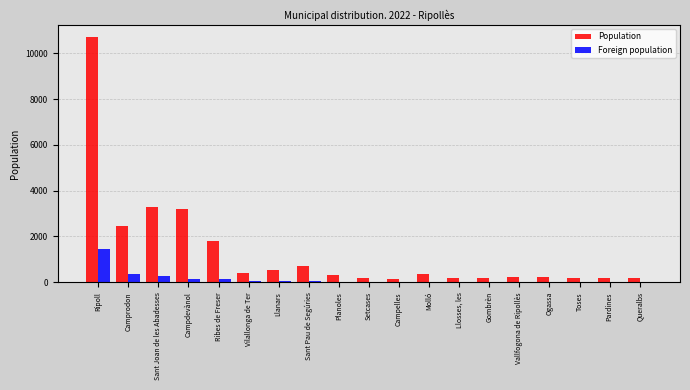

The Population series shows 3217 at Campdevànol. True or false?

True